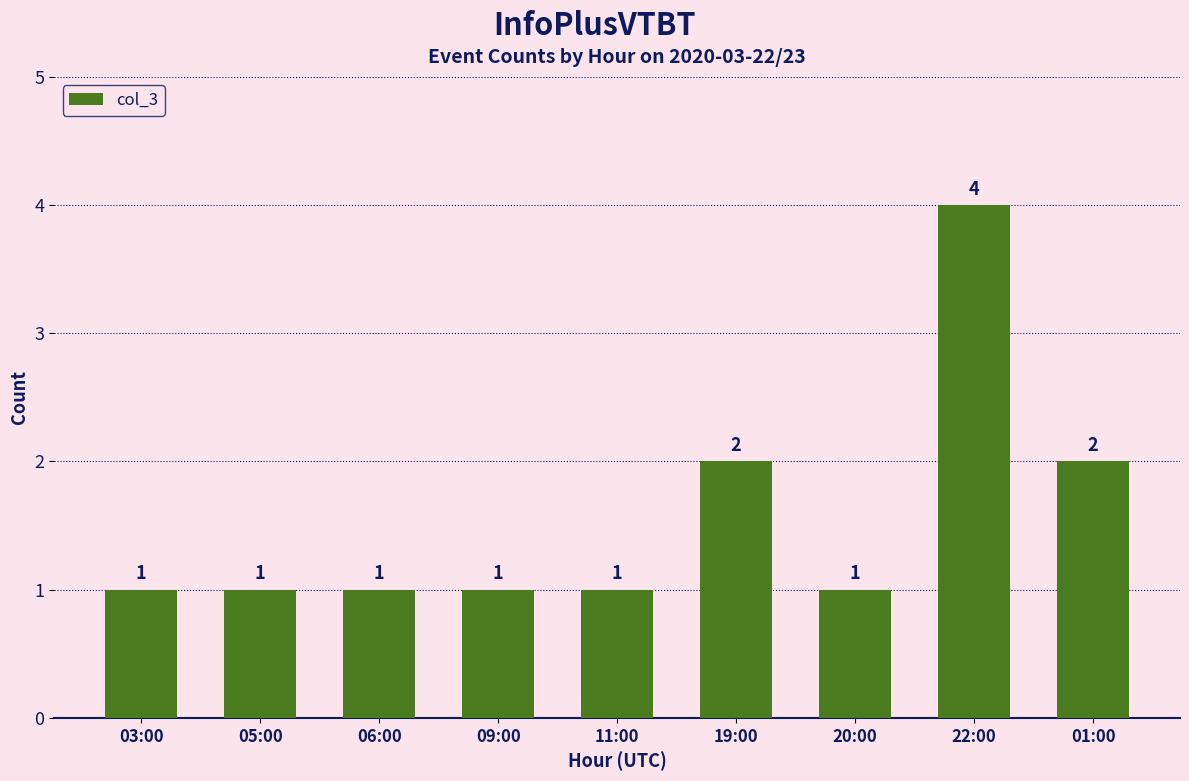

The chart shows a value of 1 at 03:00. True or false?

True